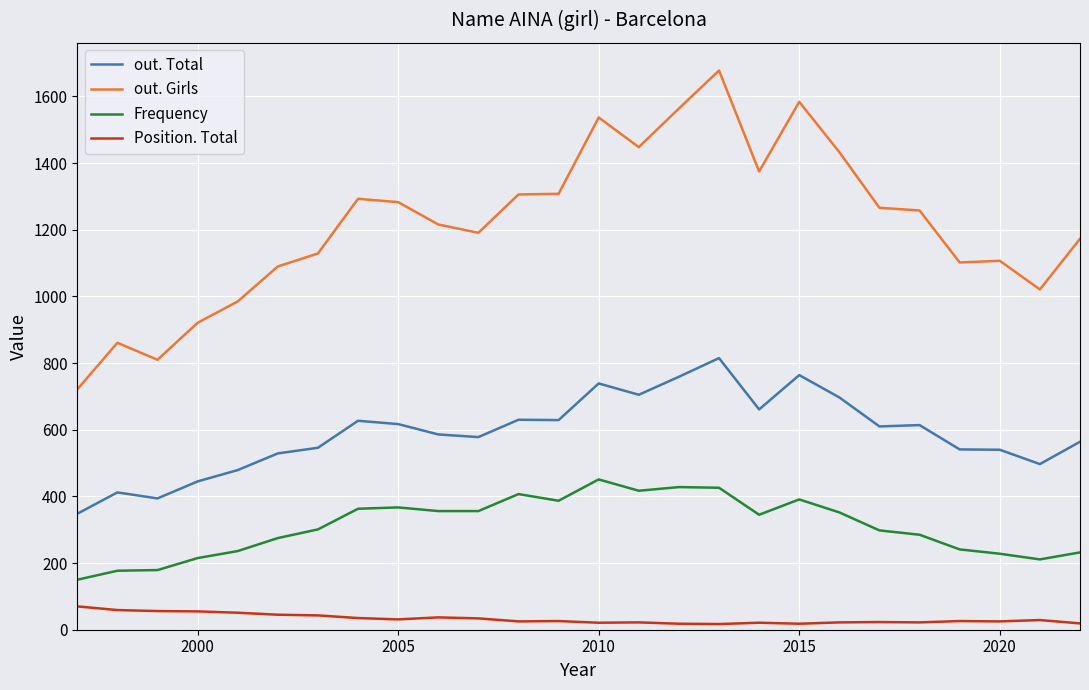

True or false: out. Girls and Position. Total intersect in this chart.

False